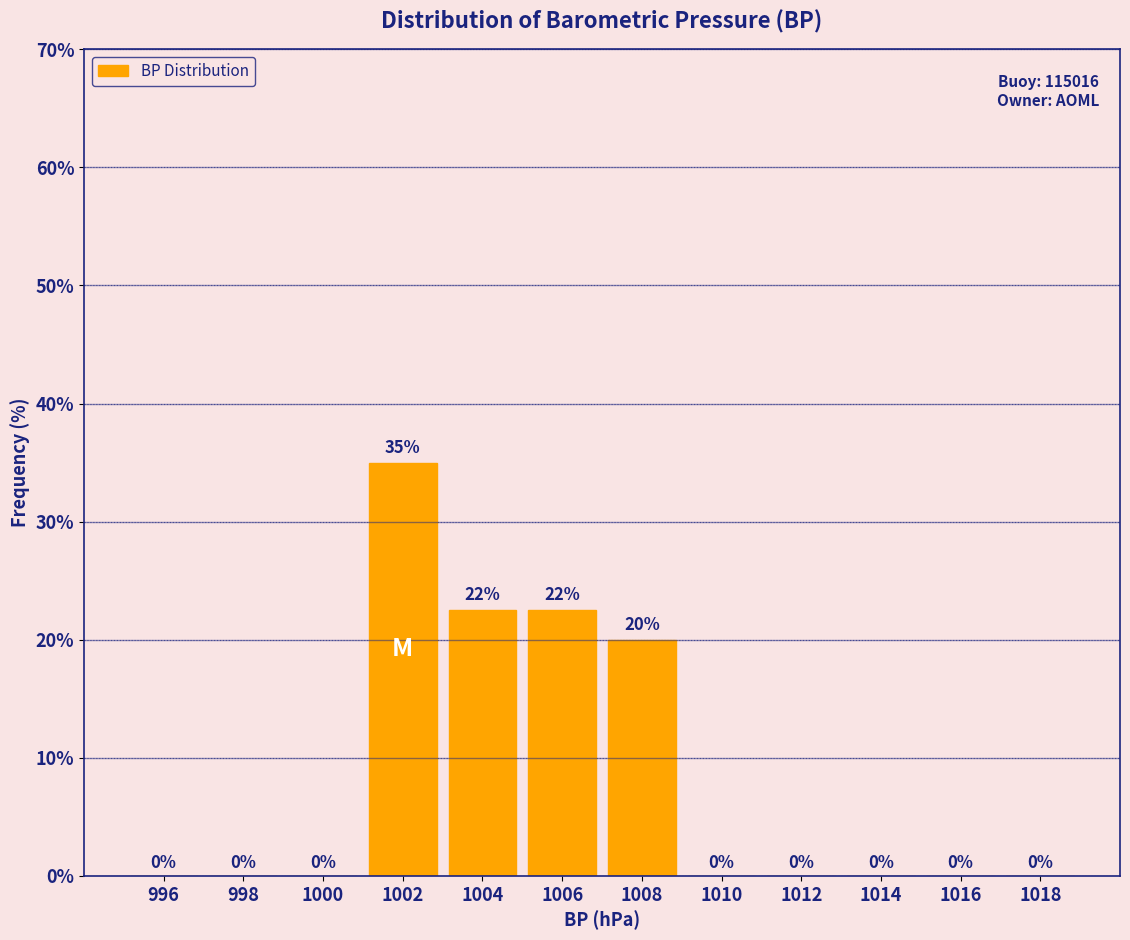

Over which range of the x-axis is the bar tallest?

1001 to 1003